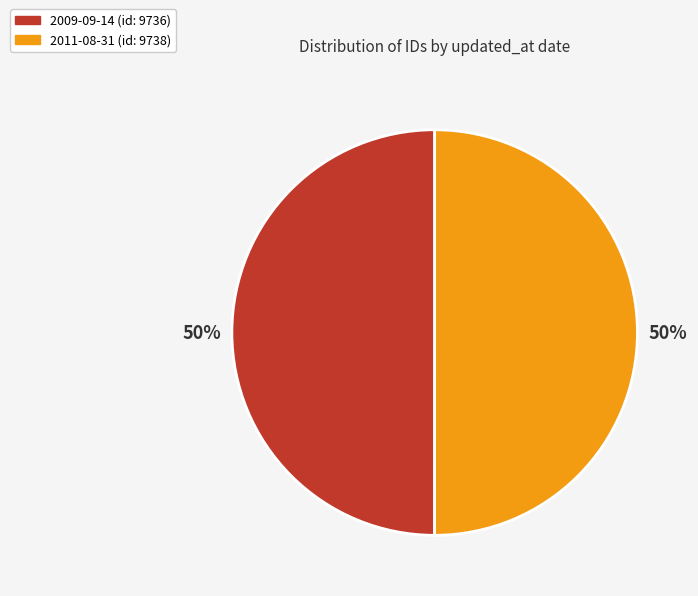

True or false: 2011-08-31 accounts for 50% of the total.

True